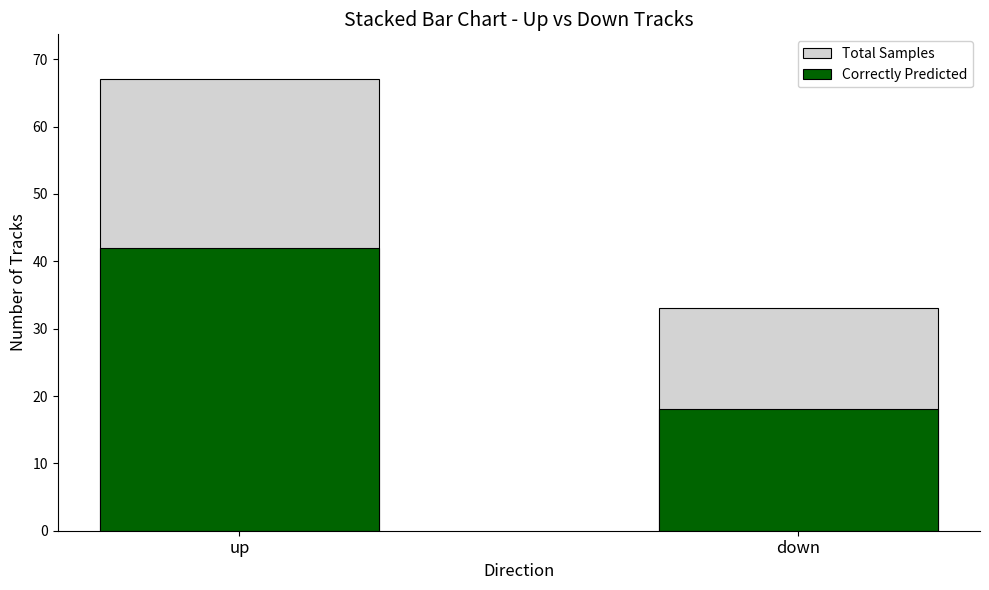

Rank the series at down from highest to lowest value.

Total Samples, Correctly Predicted